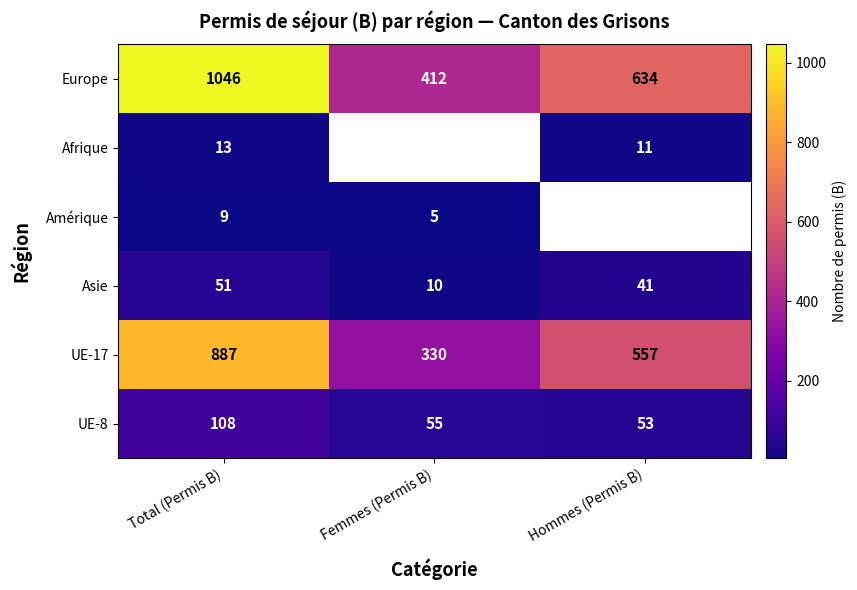

Rank the series at Total (Permis B) from lowest to highest value.

Amérique, Afrique, Asie, UE-8, UE-17, Europe